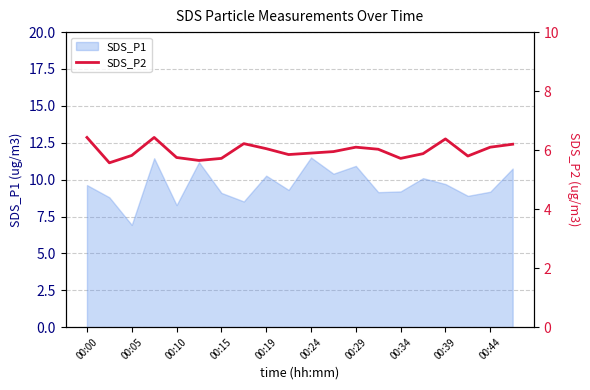

What is the maximum value shown in the chart?

6.4